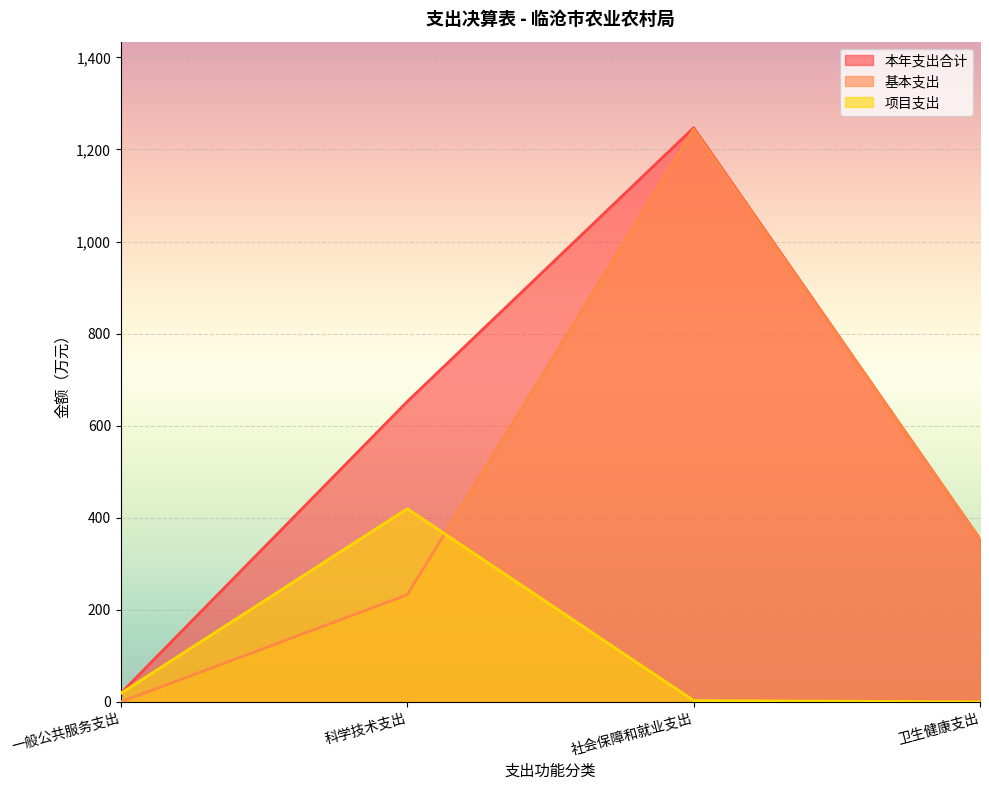

Between 社会保障和就业支出 and 卫生健康支出, which series saw the biggest shift?

本年支出合计